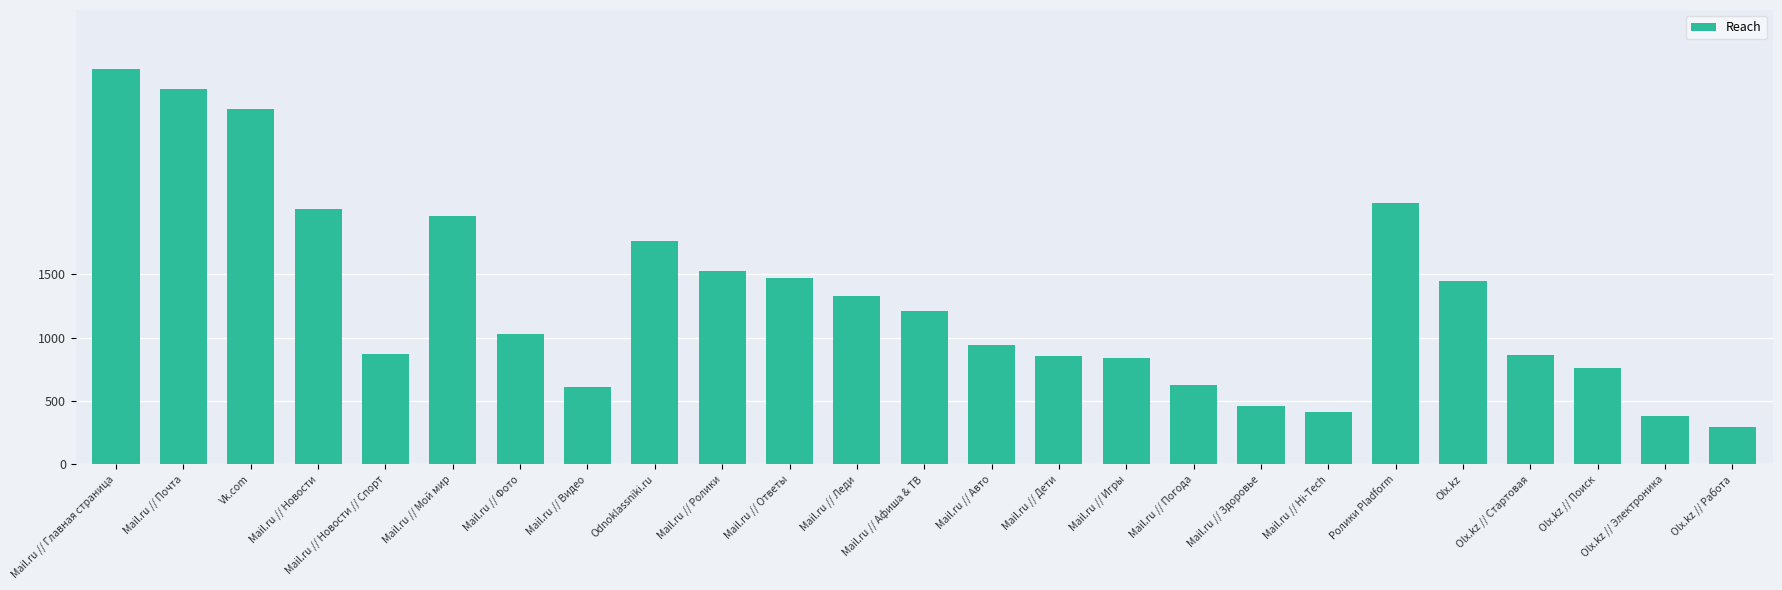

Are the bars horizontal?

No